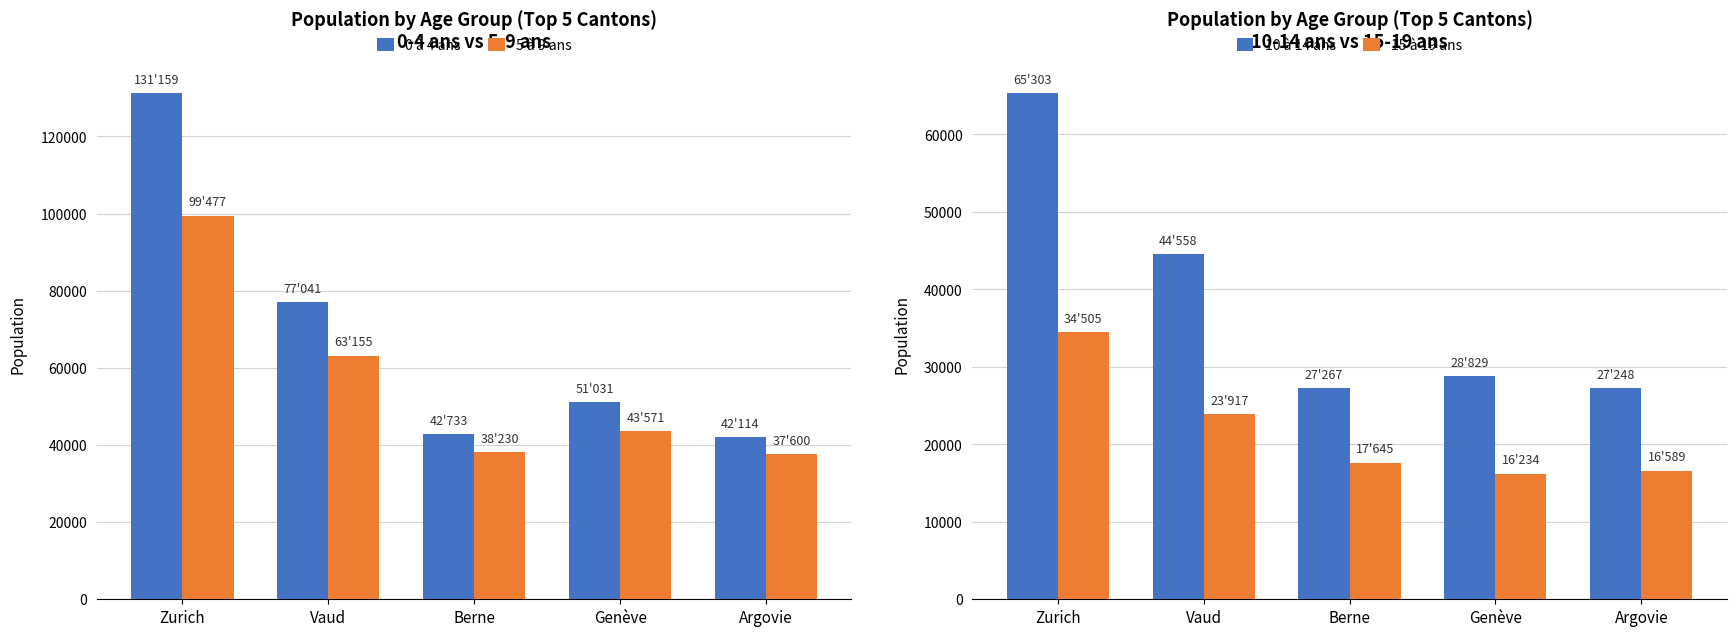

At which label does 15 à 19 ans reach its peak?

Zurich